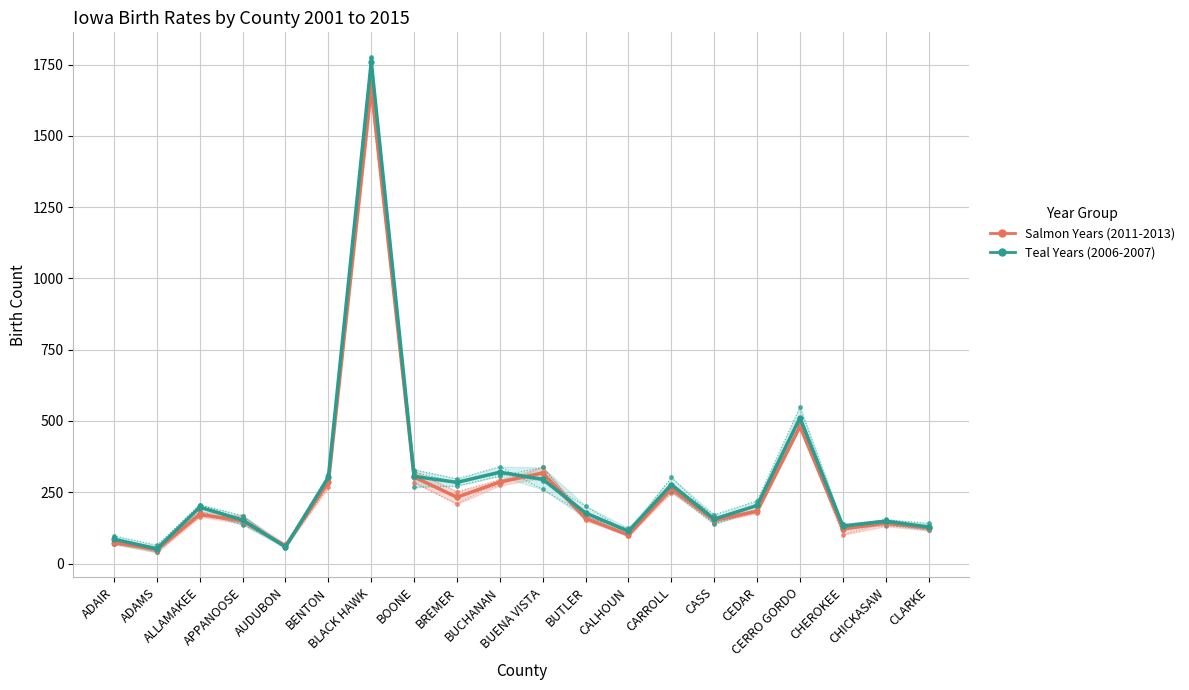

How many data points in 2011-2013 (Salmon Group) are above 172?

9